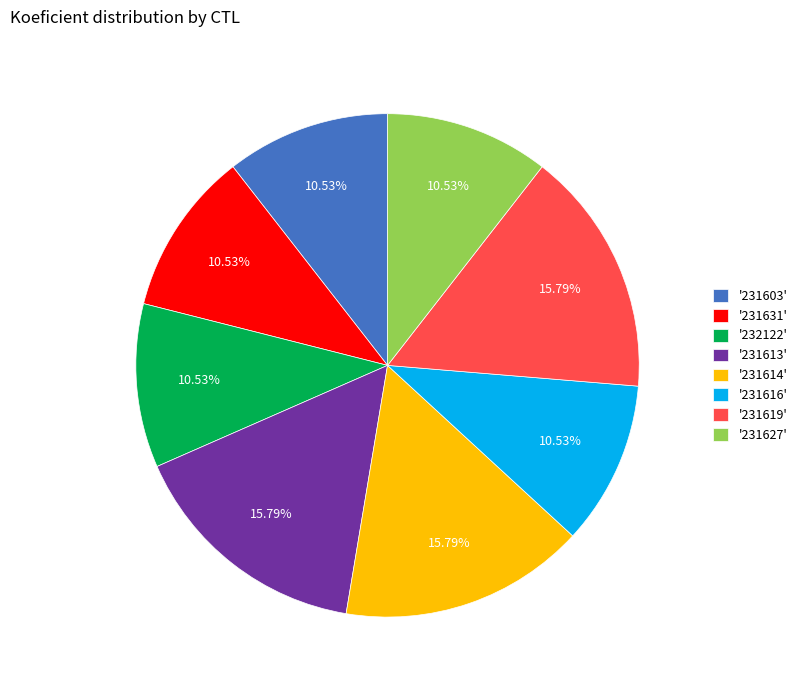

Is '232122' the majority of the pie?

No